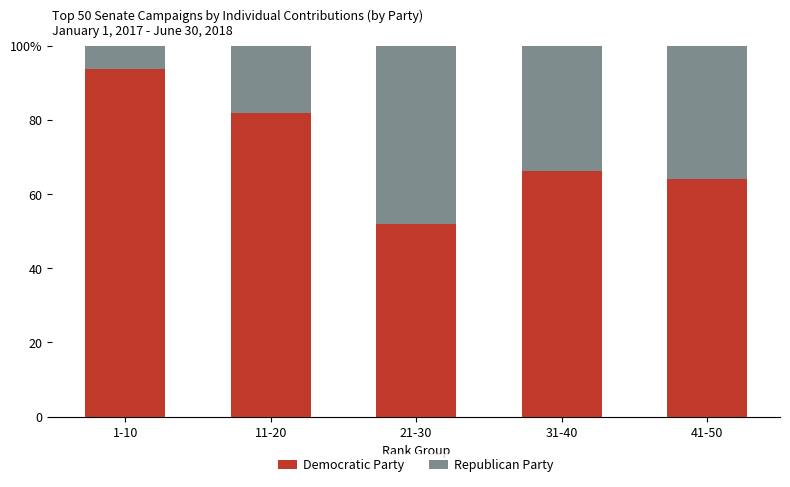

What are all the series names shown in the legend?

Democratic Party, Republican Party